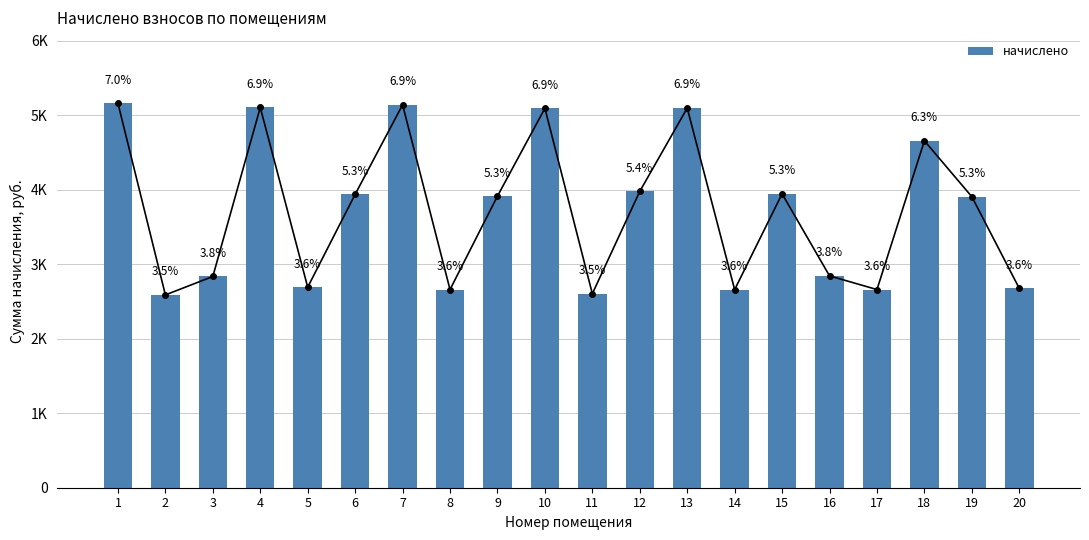

How many data points does each series have?

20